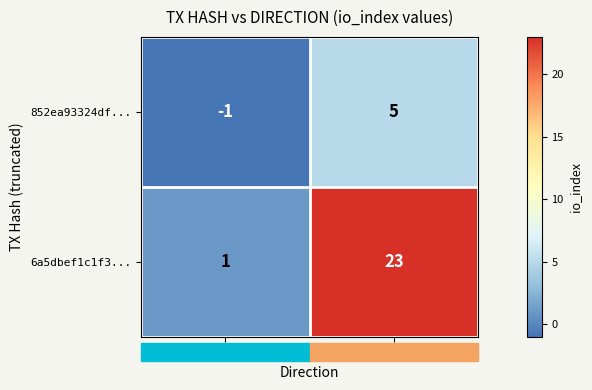

What is the maximum value for 852ea93324df...?

5